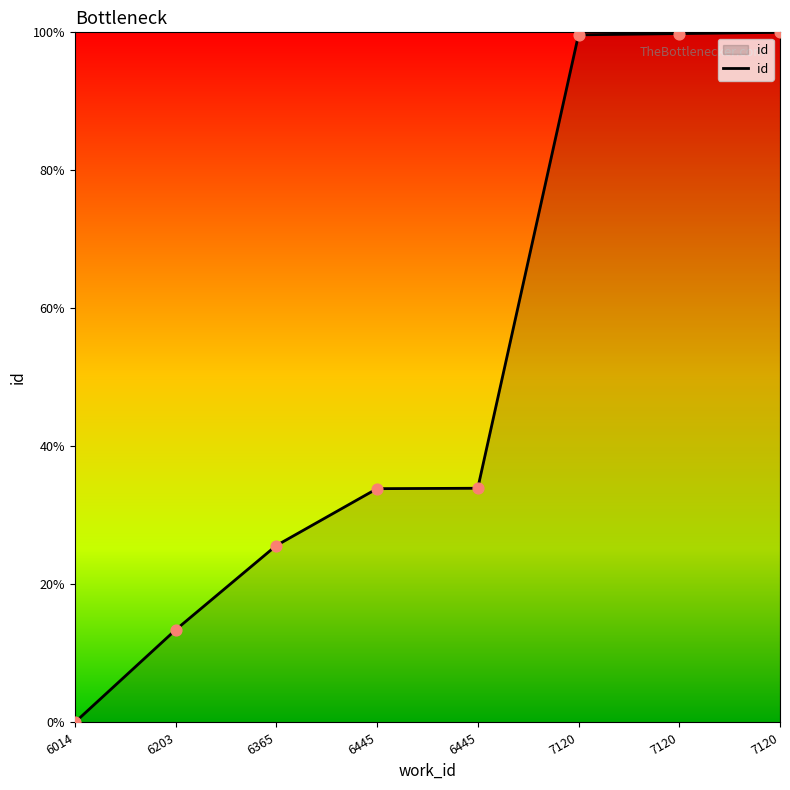

Approximately how many times larger is the value at 7120 compared to 6365?

3.9